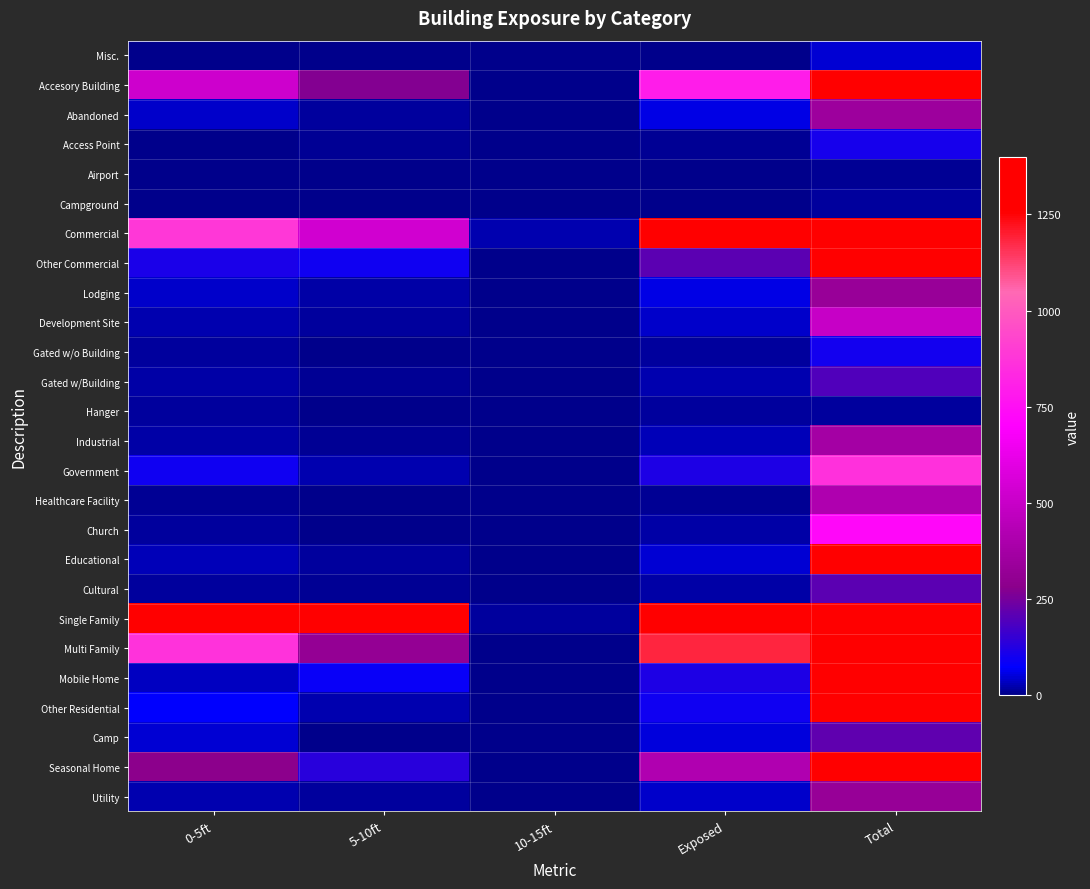

Which series has the widest spread of values?

Single Family